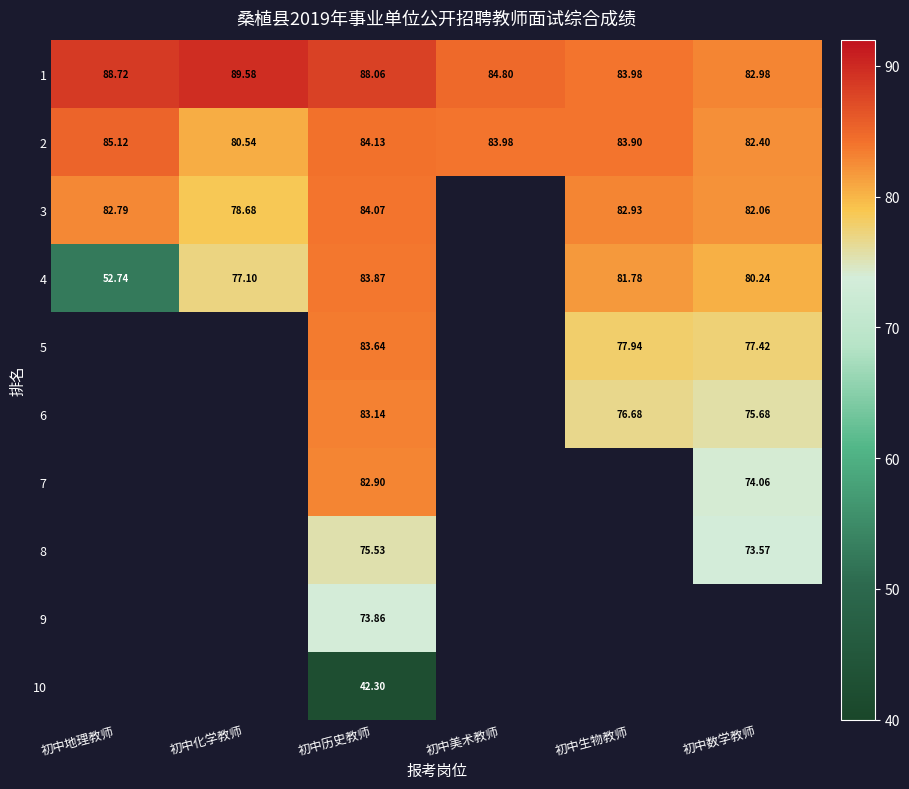

Where does the 2 series first go above 83?

初中地理教师